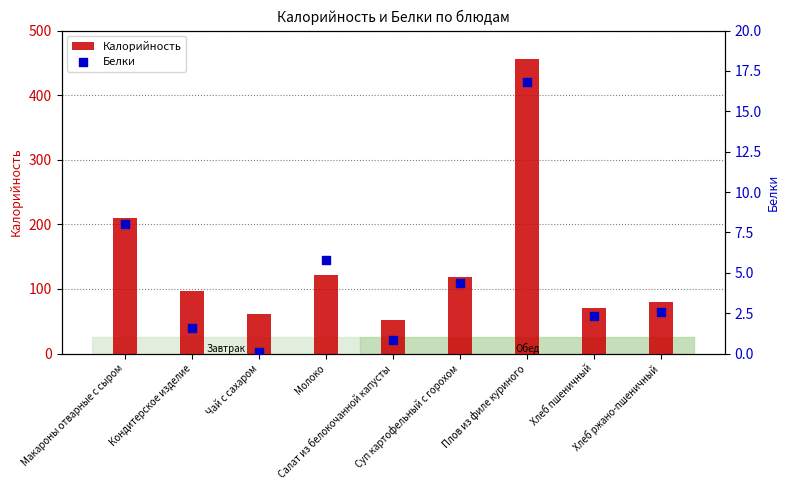

Which series has the largest Y range (max minus min)?

Калорийность